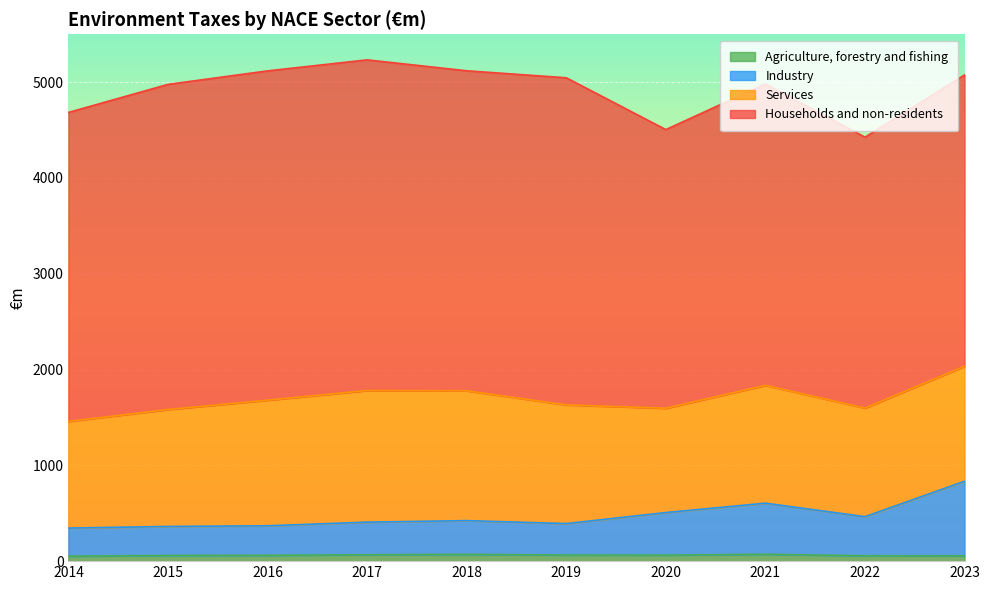

What is the difference between the maximum and minimum values in the Industry series?

489